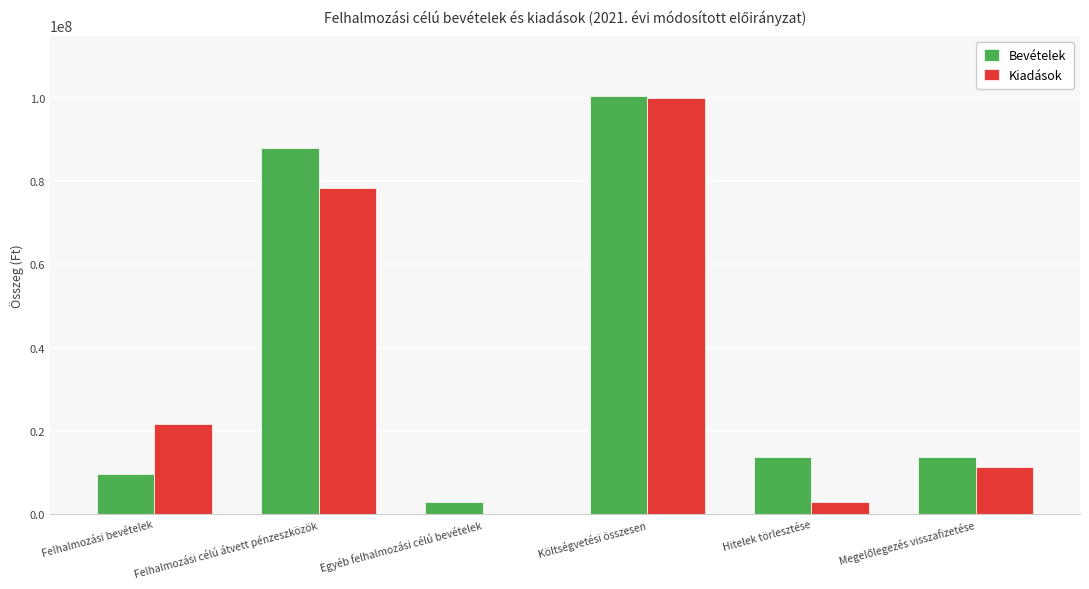

Reading left to right, what are all the values shown in this chart?

Bevételek: 9660754	88107097	2819572	100587423	13815933	13815933
Kiadások: 21712500	78405351	0	100117851	3000000	11285505